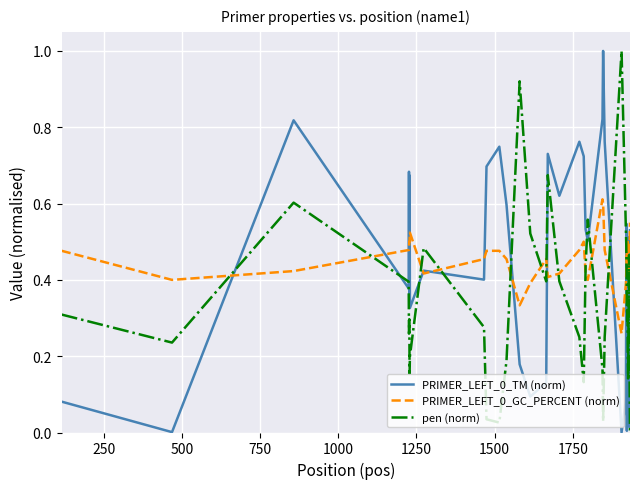

What is the greatest value displayed?

1.0